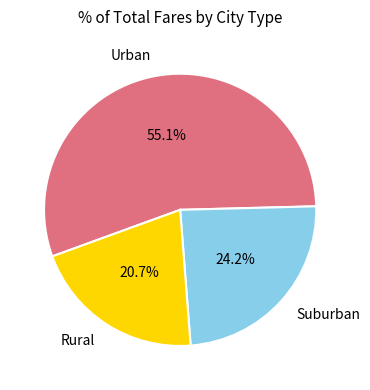

Approximately how many times larger is the value at Suburban compared to Rural?

1.2